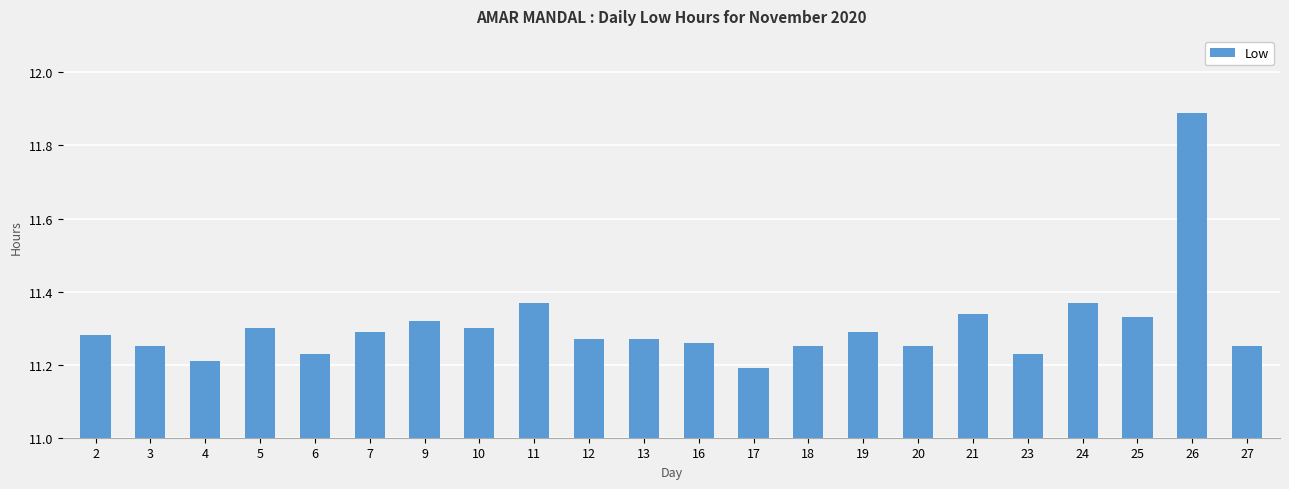

Where is the data nearest to the value 11?

17